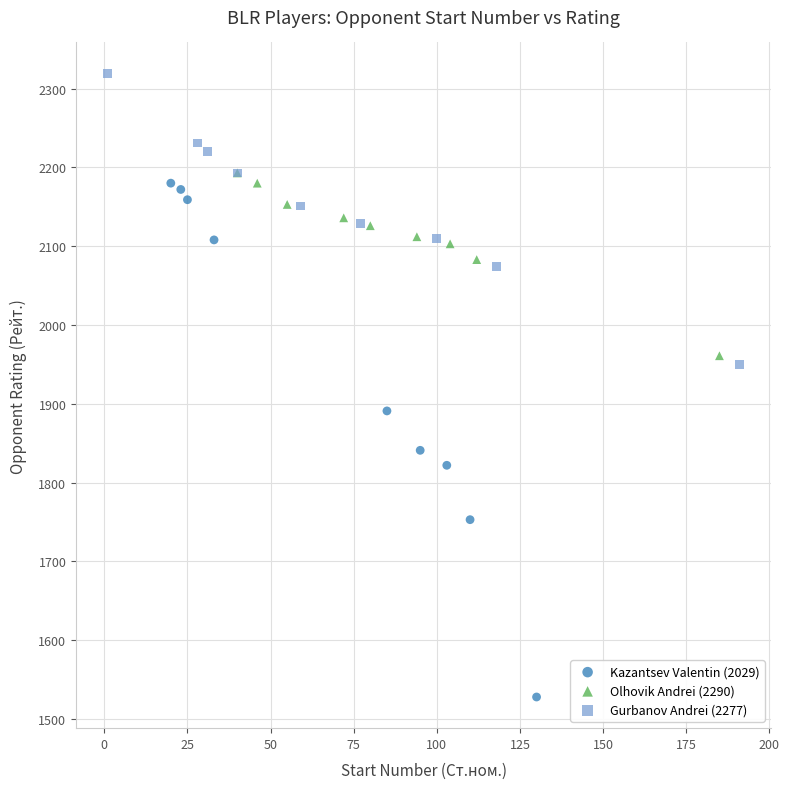

Which series reaches the maximum Y coordinate?

Gurbanov Andrei (2277)